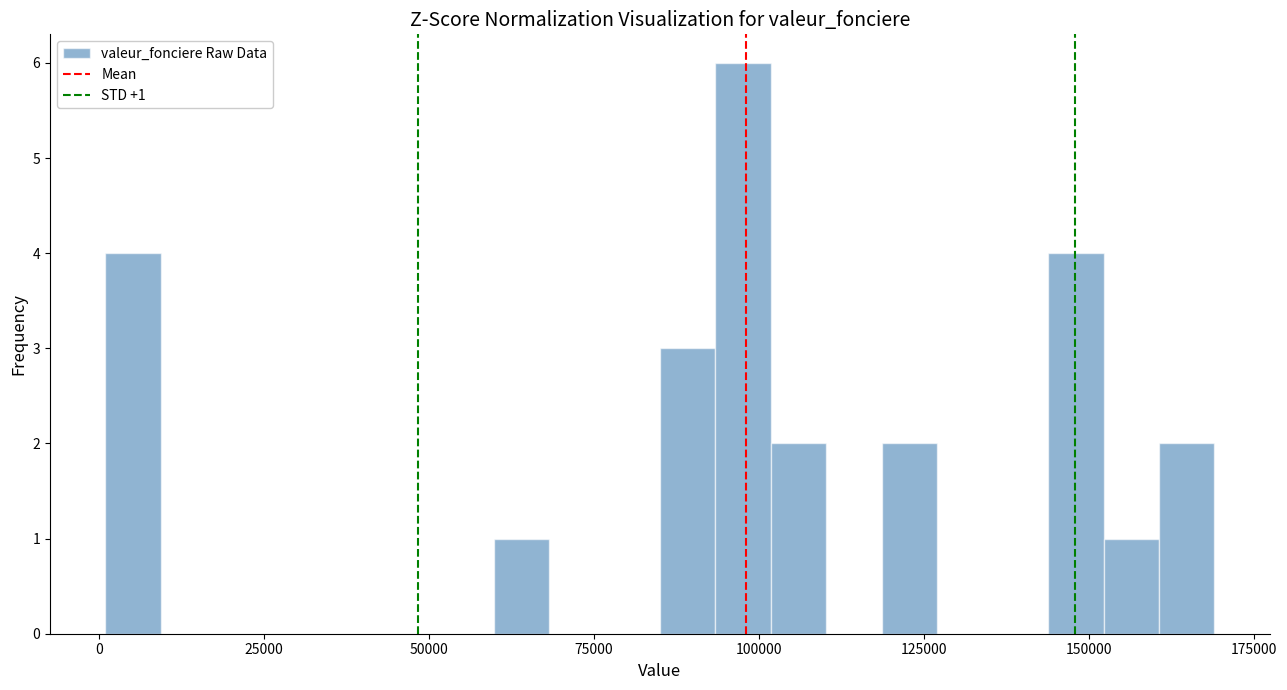

Around what value on the x-axis is the tallest bar? Give the approximate position of its centre, as read against the axis.

100000